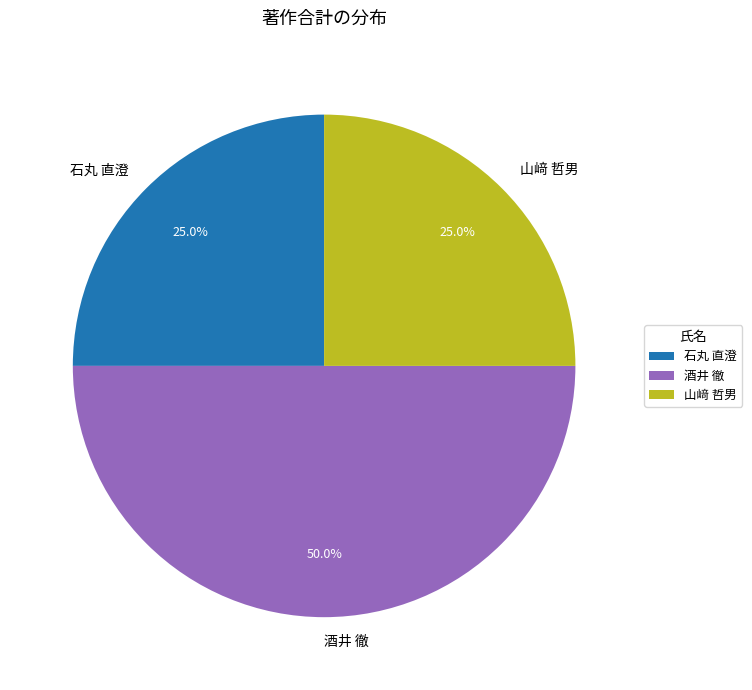

Which category has the biggest portion of the pie?

酒井 徹